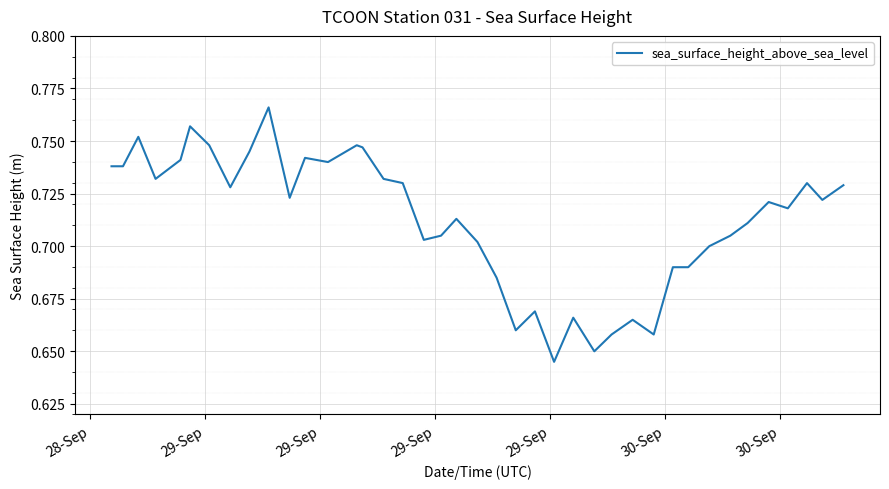

What is the value of the 21st point from the left?

0.7